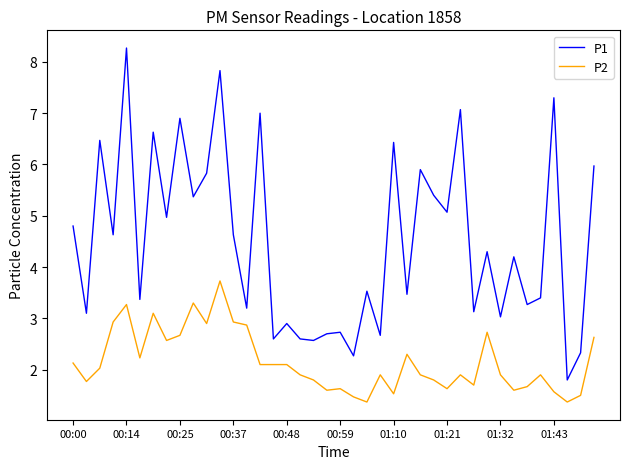

What is the smallest value displayed?

1.4